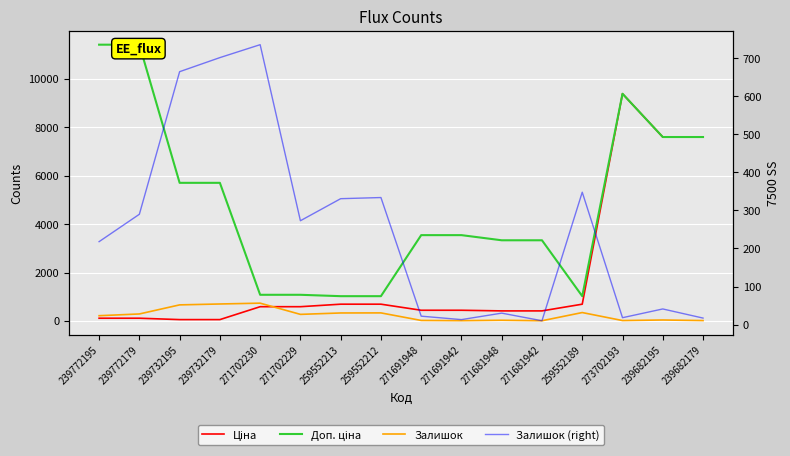

What is the sum of all Доп. ціна values?

77799.1